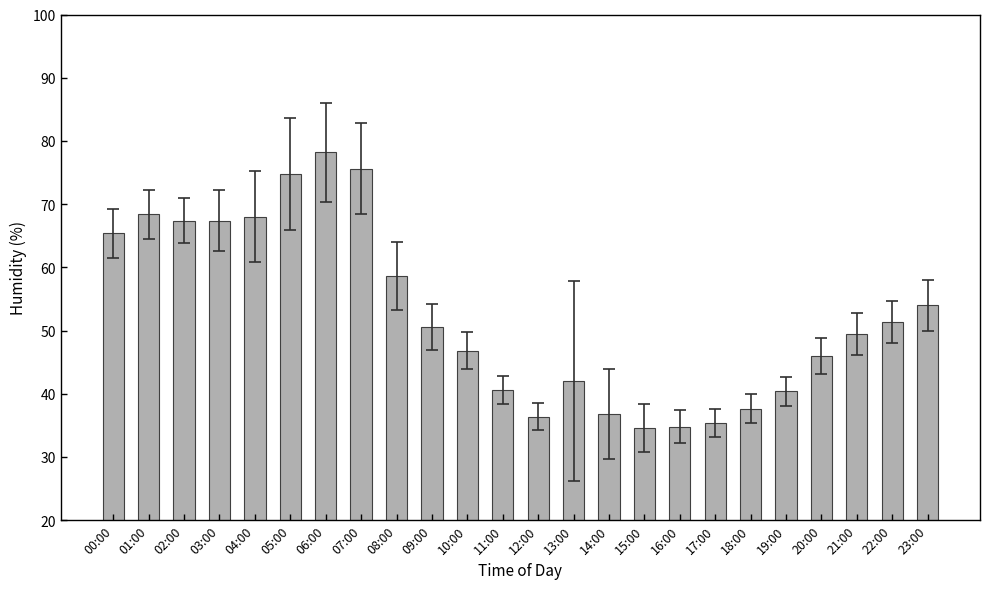

Which has a higher value, 07:00 or 09:00?

07:00